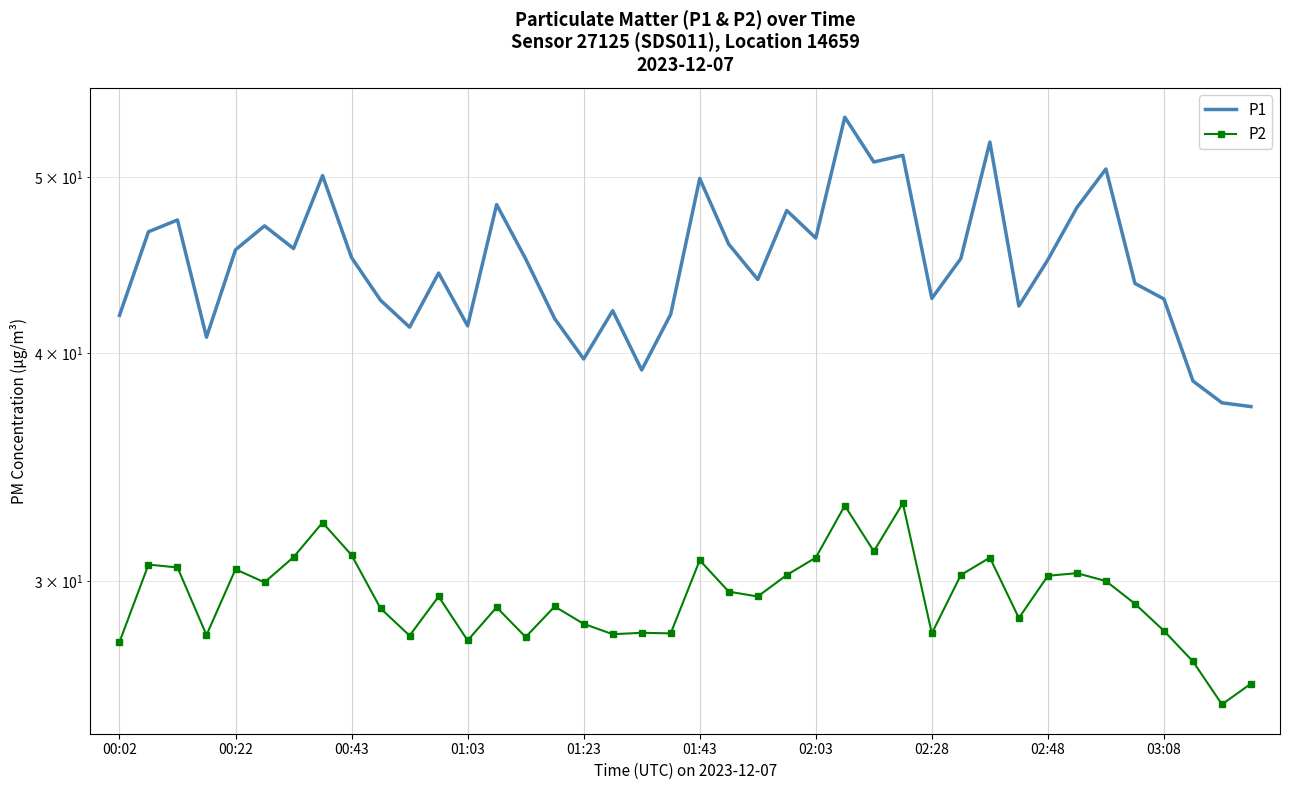

What is the difference between the maximum and minimum values in the P2 series?

7.4